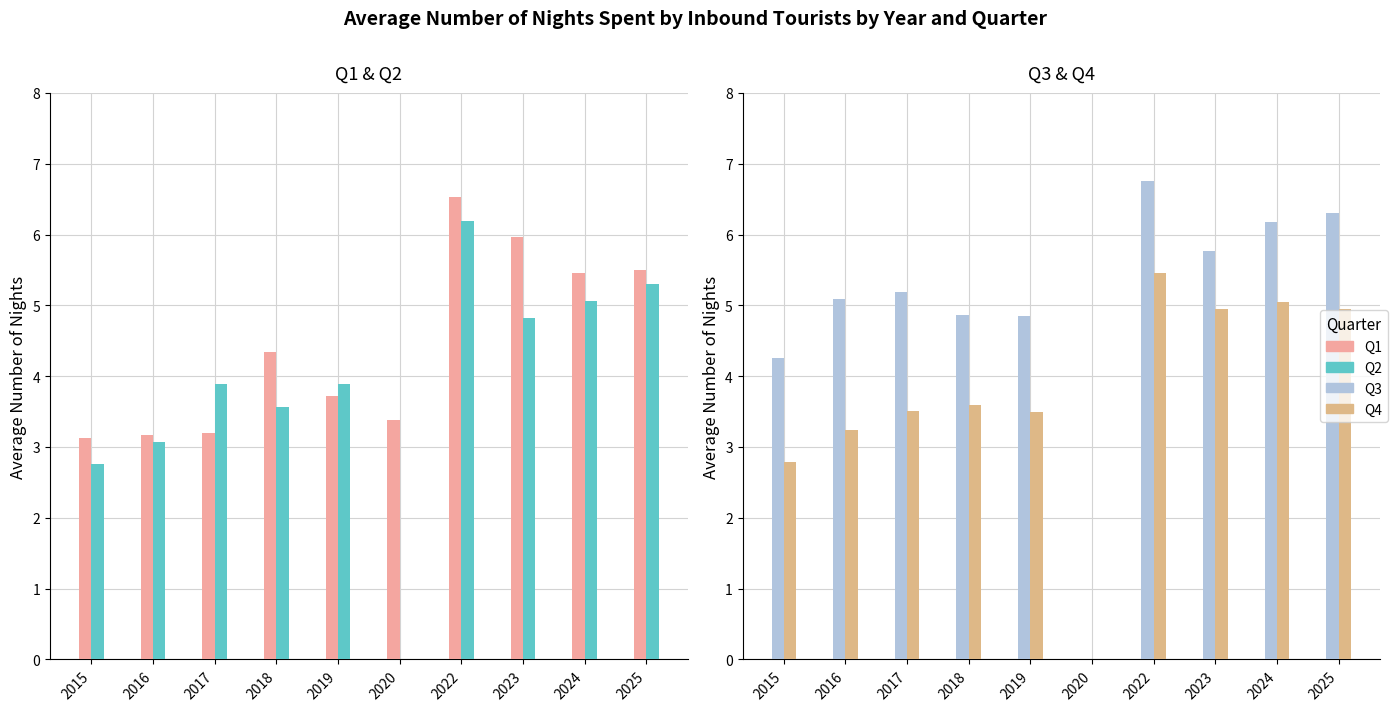

Rank the series at 2025 from highest to lowest value.

Q3, Q1, Q2, Q4